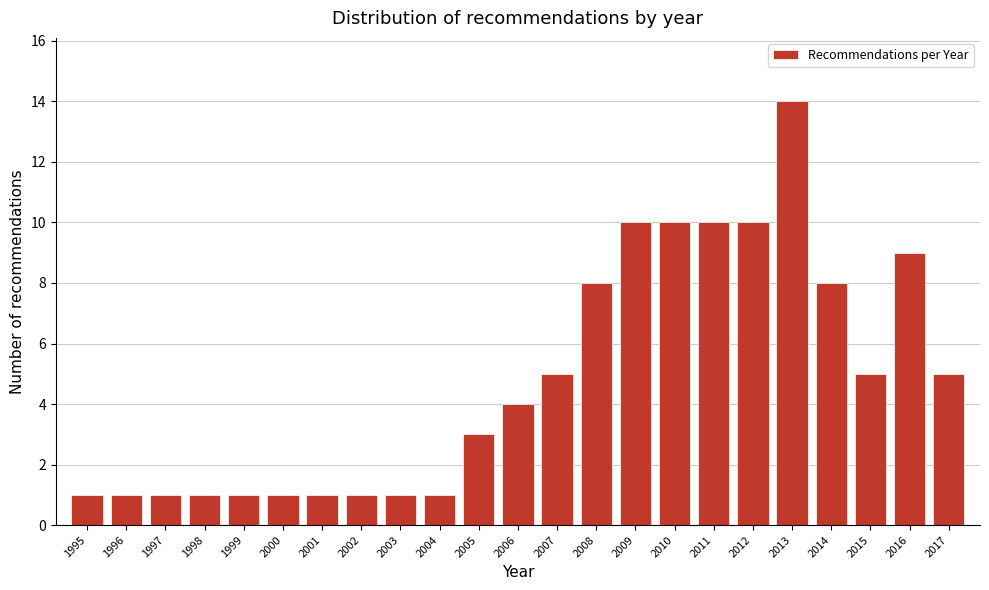

Reading right to left, what are all the values shown in this chart?

5	9	5	8	14	10	10	10	10	8	5	4	3	1	1	1	1	1	1	1	1	1	1